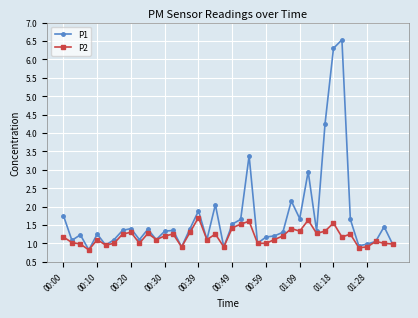

True or false: P1 has more than 2 points higher than both neighbors.

True